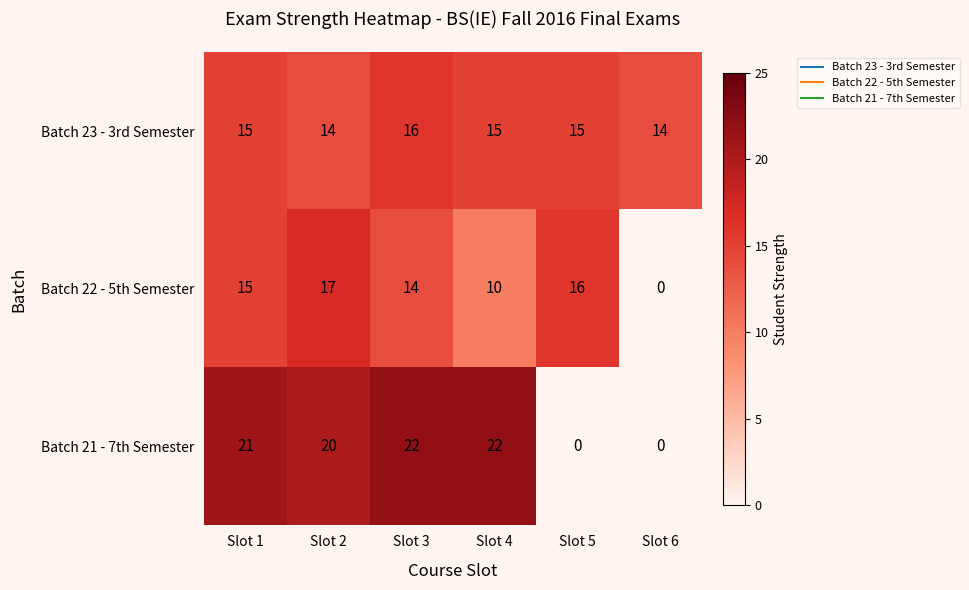

What is the difference between the maximum and minimum values in the Batch 21 - 7th Semester series?

22